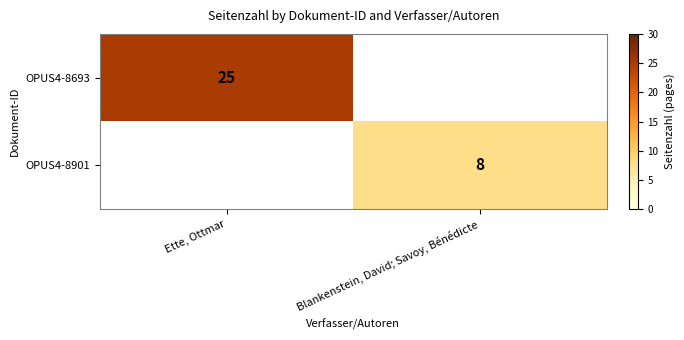

Which label corresponds to the smallest value in the chart?

Blankenstein, David; Savoy, Bénédicte